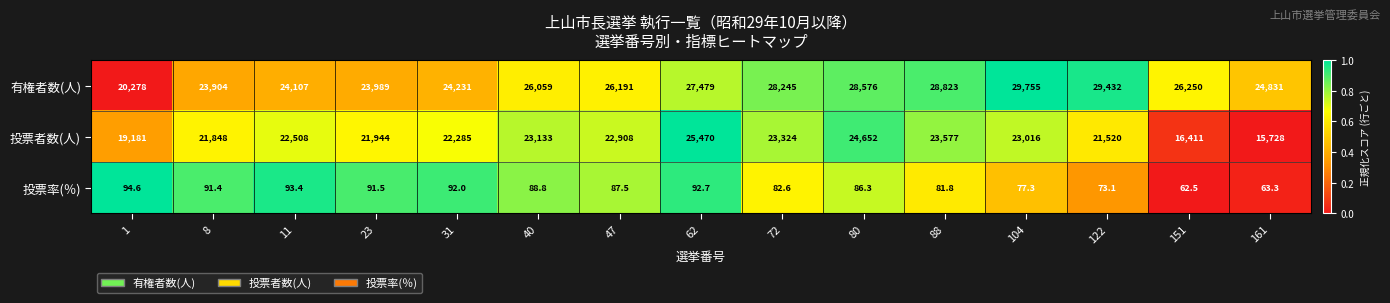

Between 88 and 161, which series saw the biggest shift?

投票者数(人)